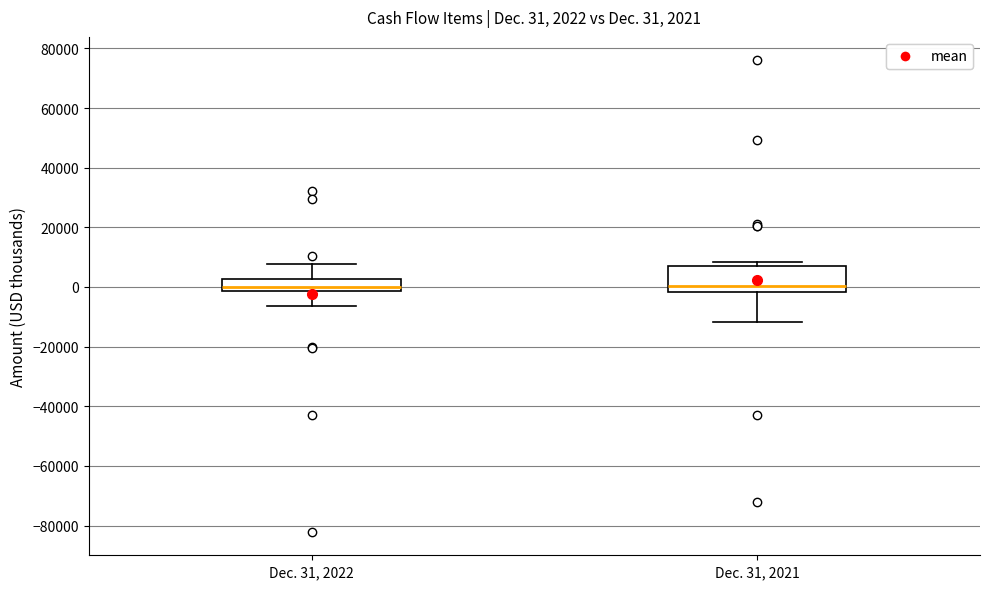

Comparing the boxes themselves (not the whiskers), which one is the tallest?

Dec. 31, 2021